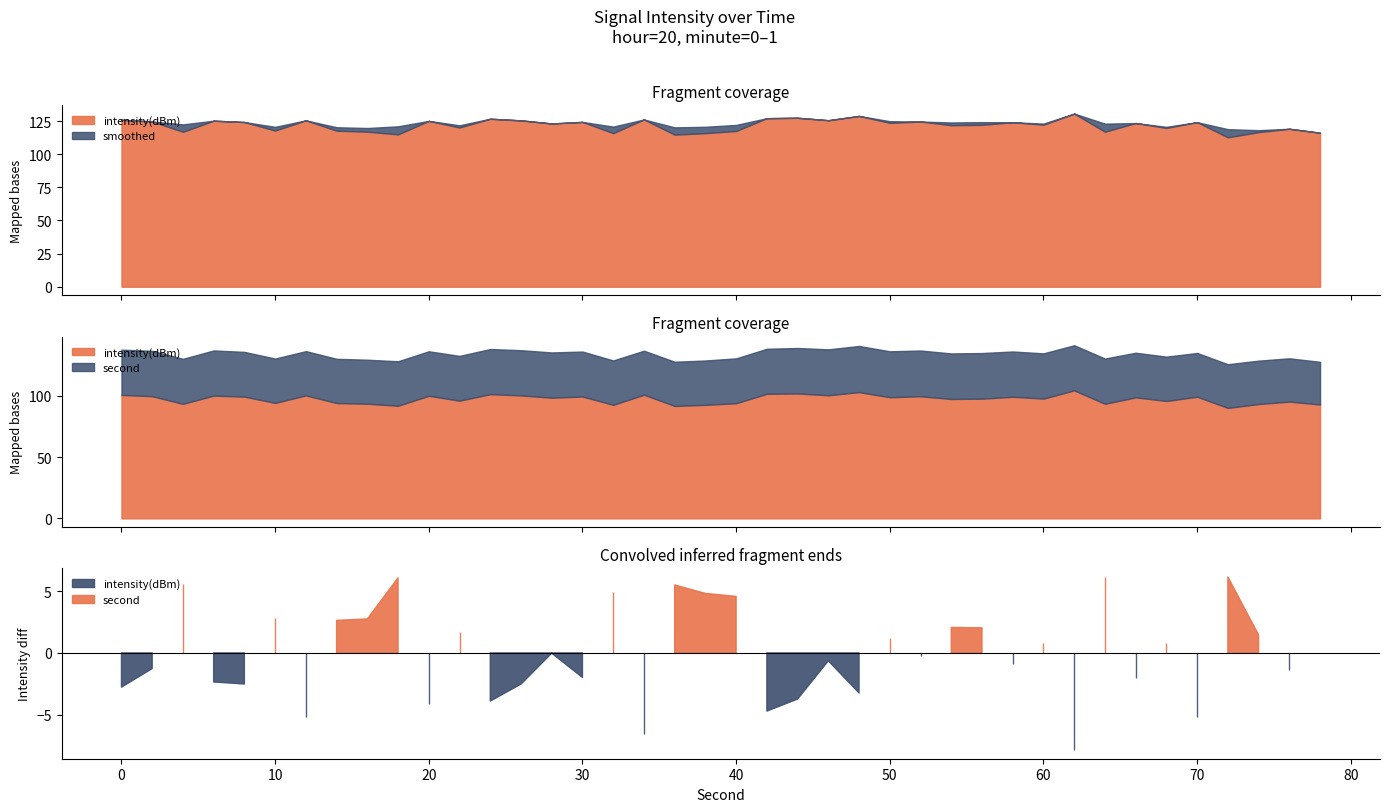

How many series are shown in this chart?

3